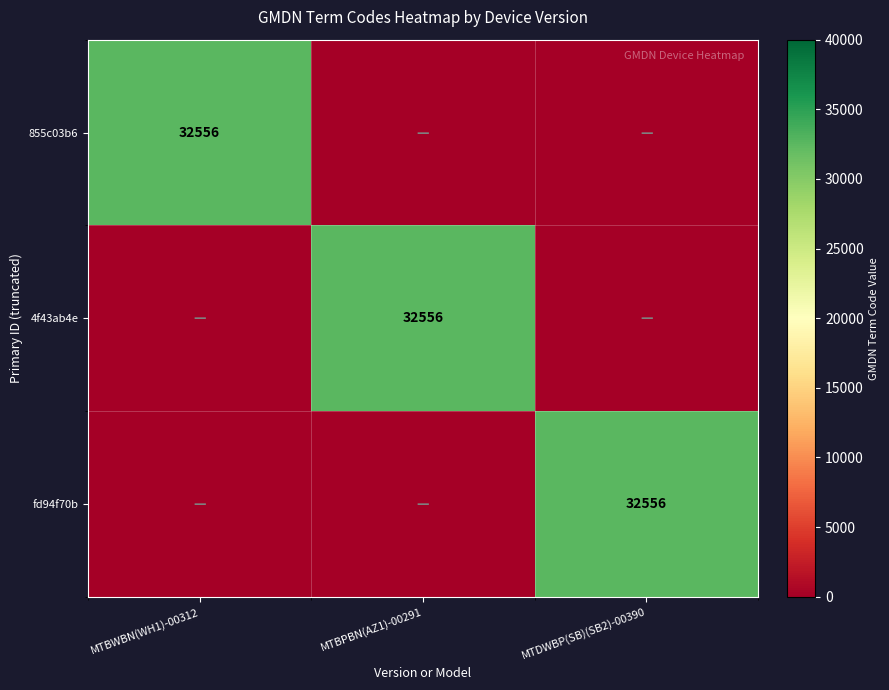

True or false: 855c03b6 has a value of 32556 at MTBWBN(WH1)-00312.

True